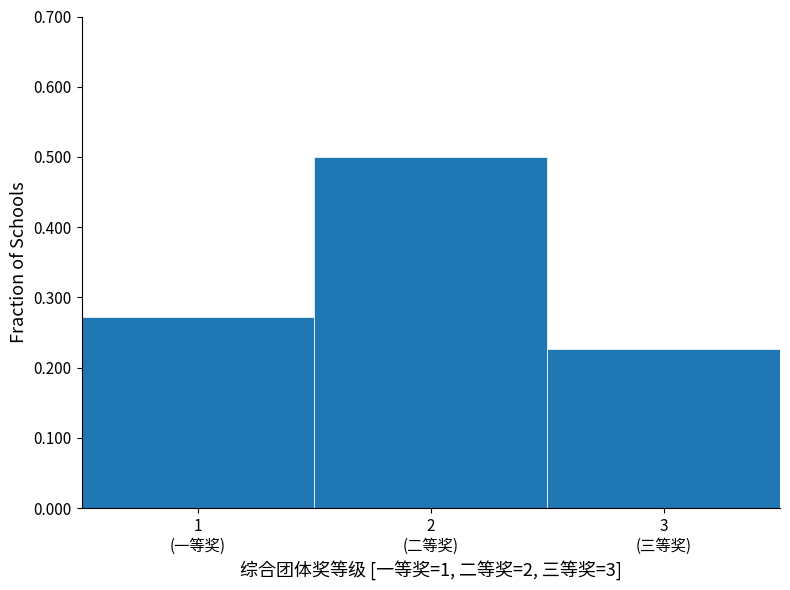

What is the maximum value shown in the chart?

0.5